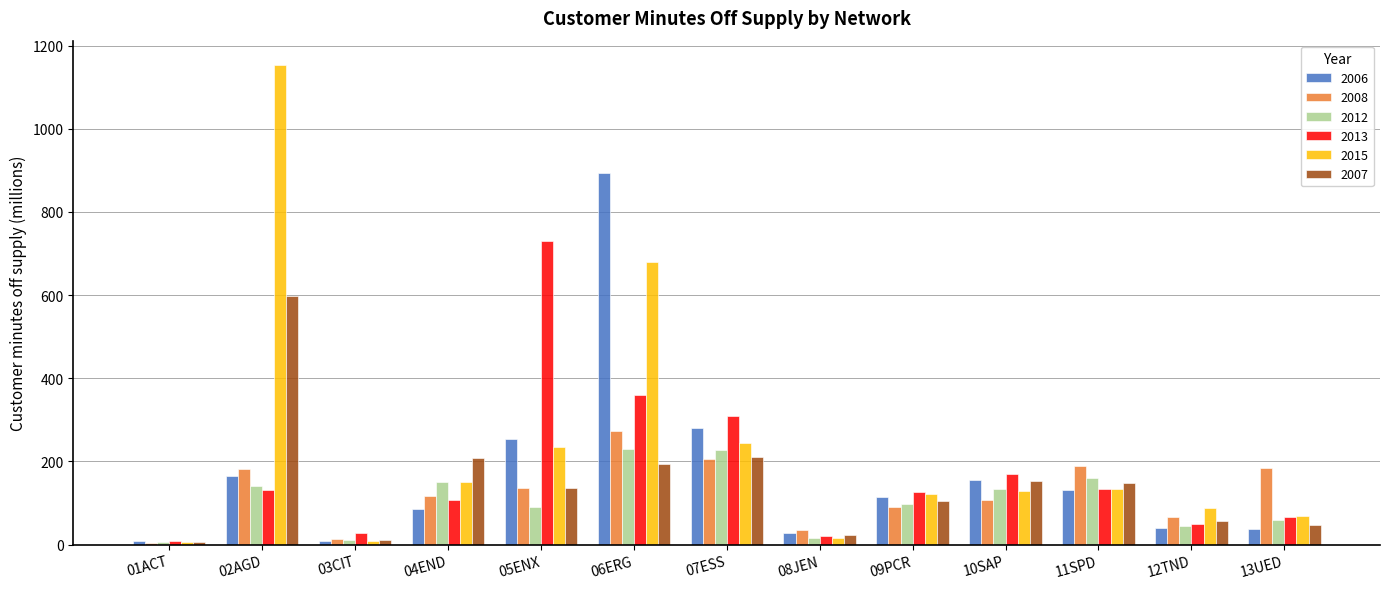

Which category has the highest value across all series?

02AGD